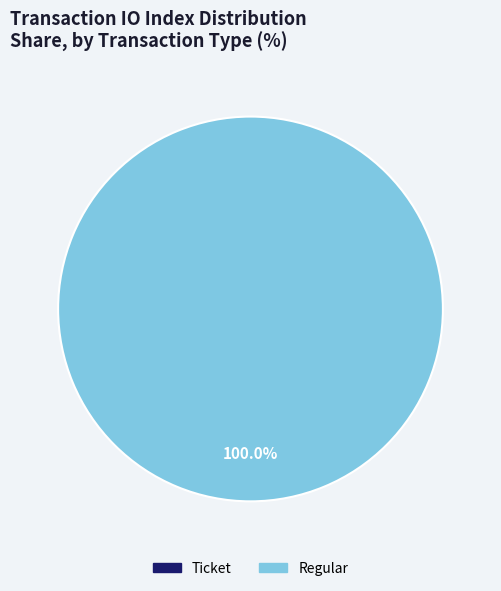

What is the total percentage of Regular and Ticket?

100.0%